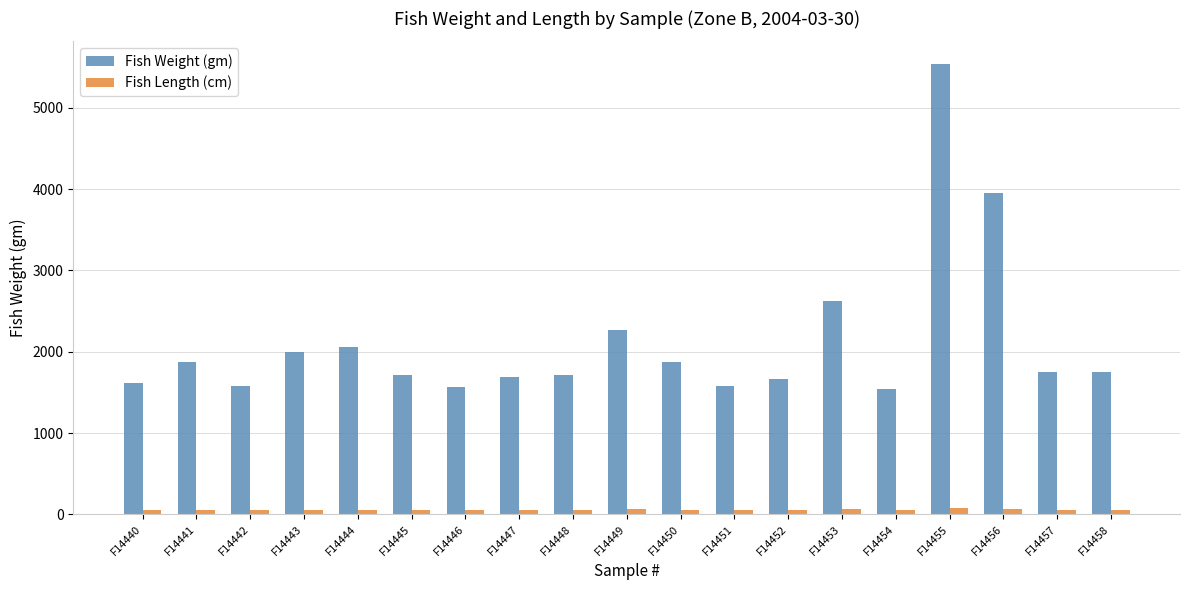

What is the value of the Fish Weight (gm) bar at the 19th from the left?

1745.0